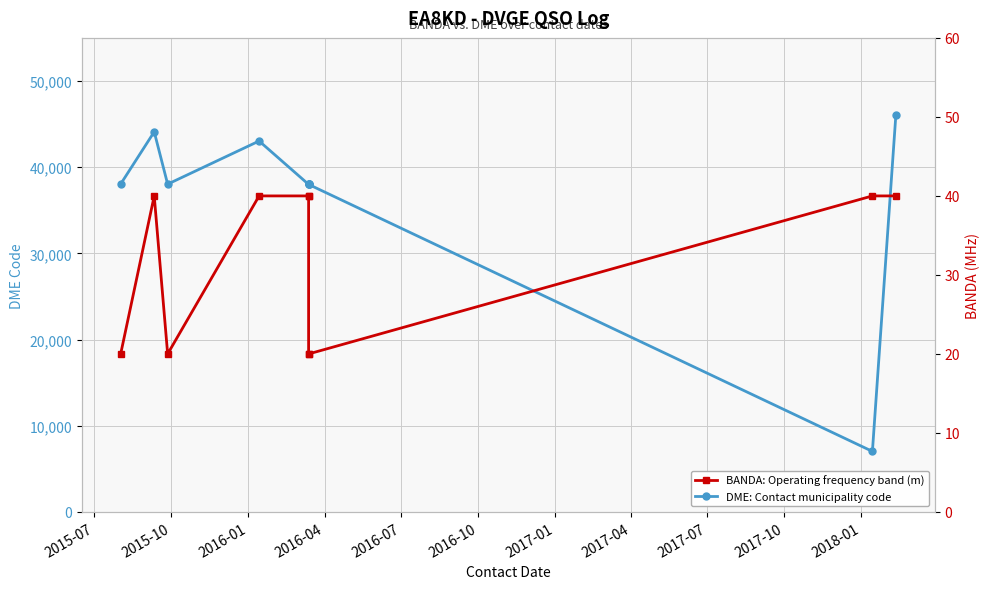

The value of BANDA: Operating frequency band (m) at 2017-01 is 33. True or false?

False